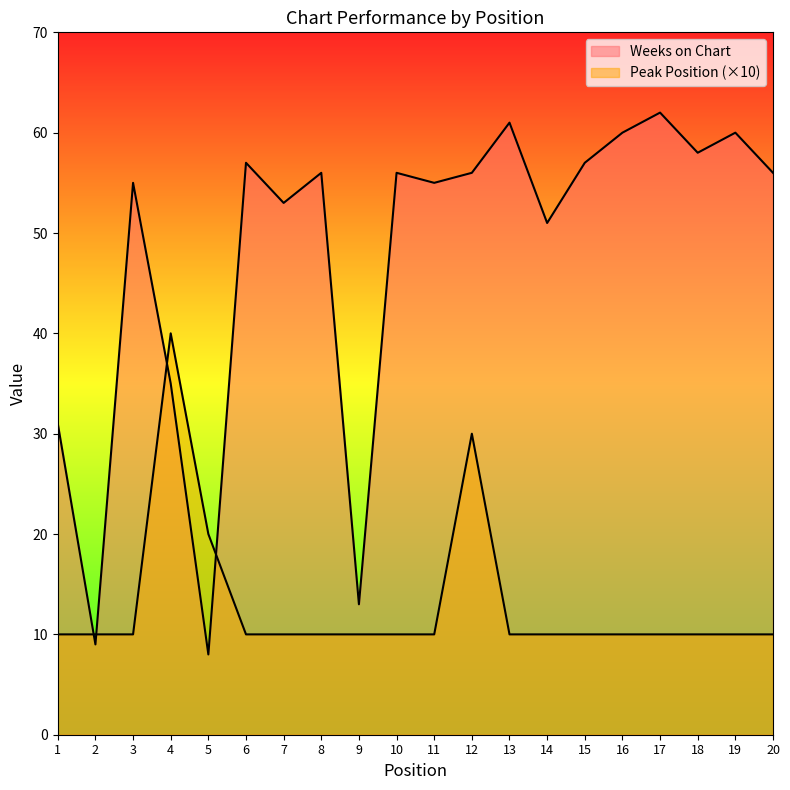

True or false: Peak Position has more than 2 interior local peaks.

False